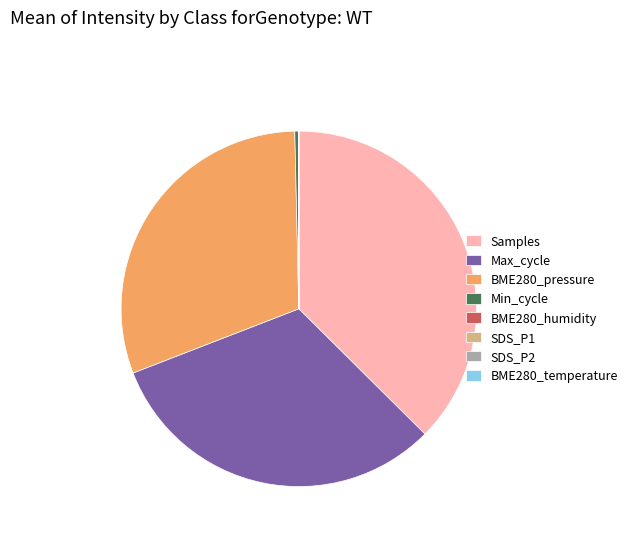

Which slice is the largest?

Samples